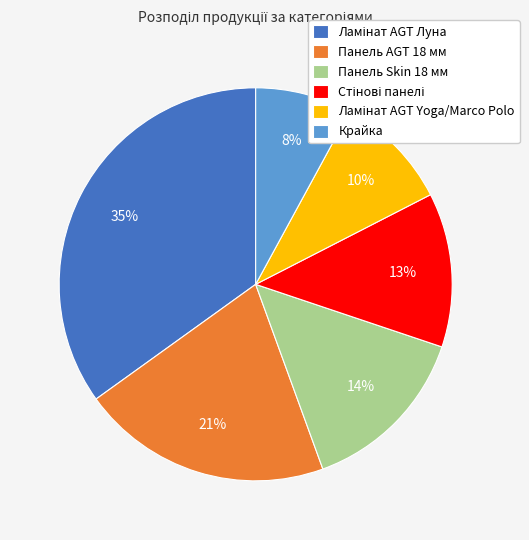

Which category has the smallest portion of the pie?

Крайка